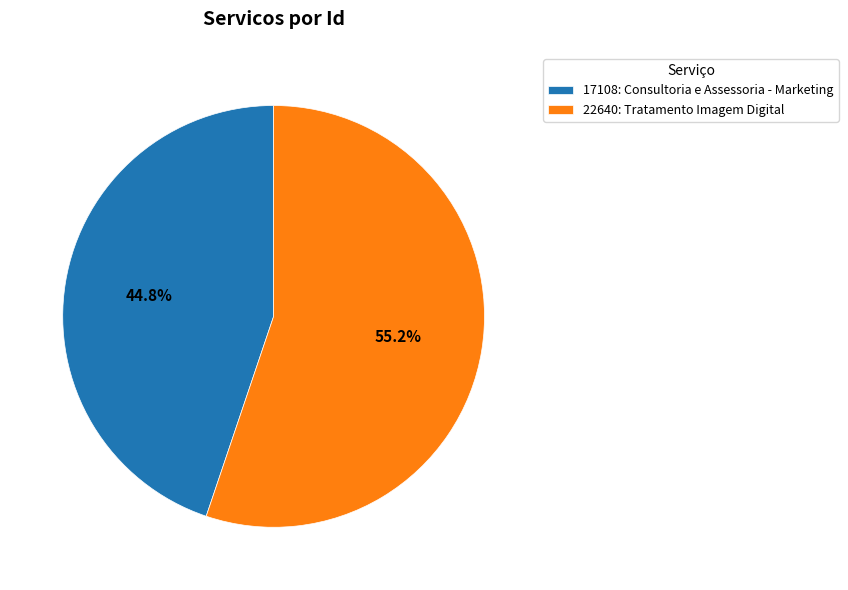

What percentage is the 22640: Tratamento Imagem Digital slice, to the nearest percent?

55%